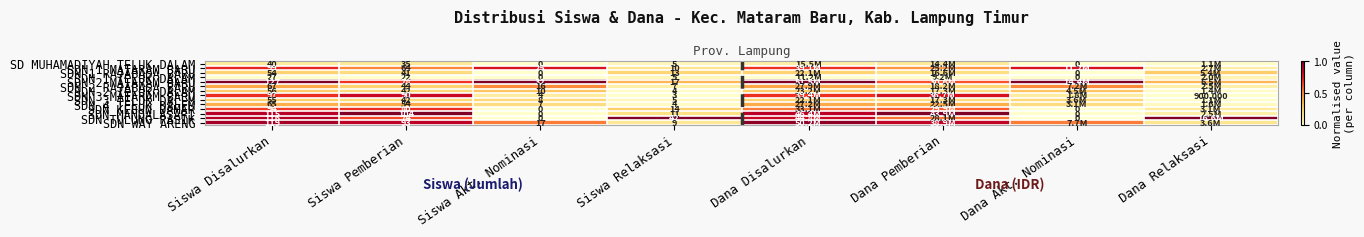

Which series changed the most between Siswa Pemberian and Siswa Relaksasi?

SDN MANDALASARI